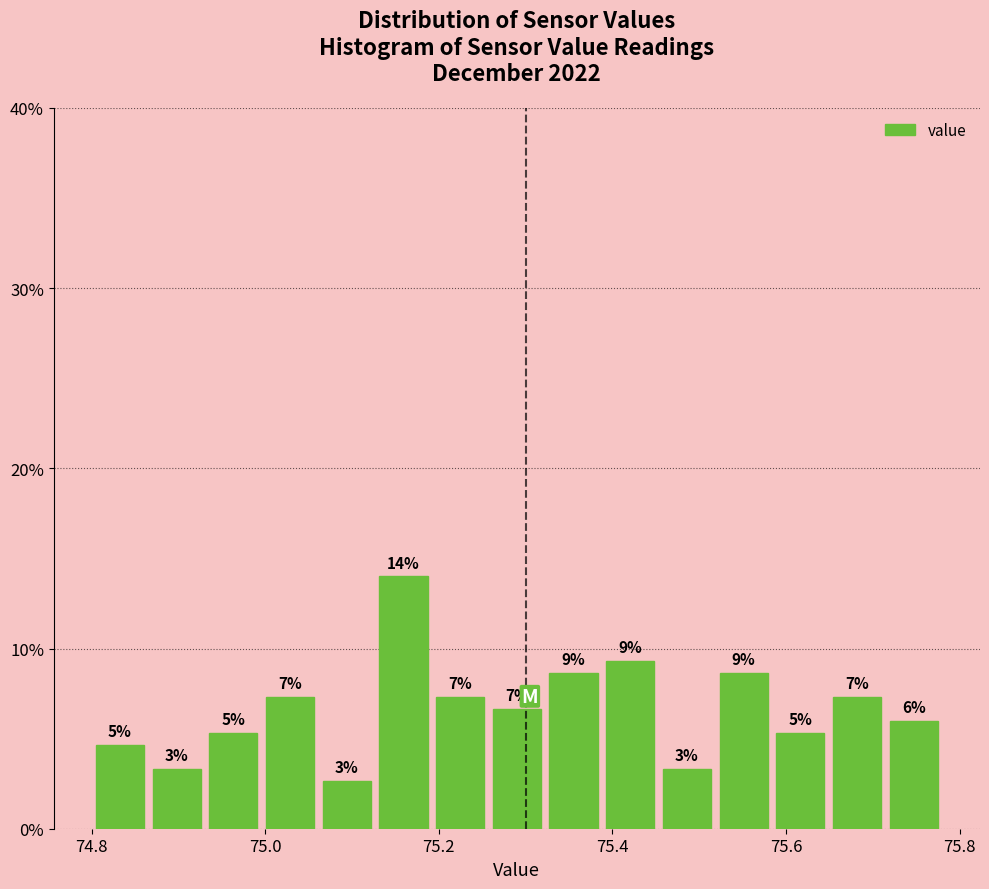

Read against the x-axis, roughly where is the centre of the tallest bar?

75.16